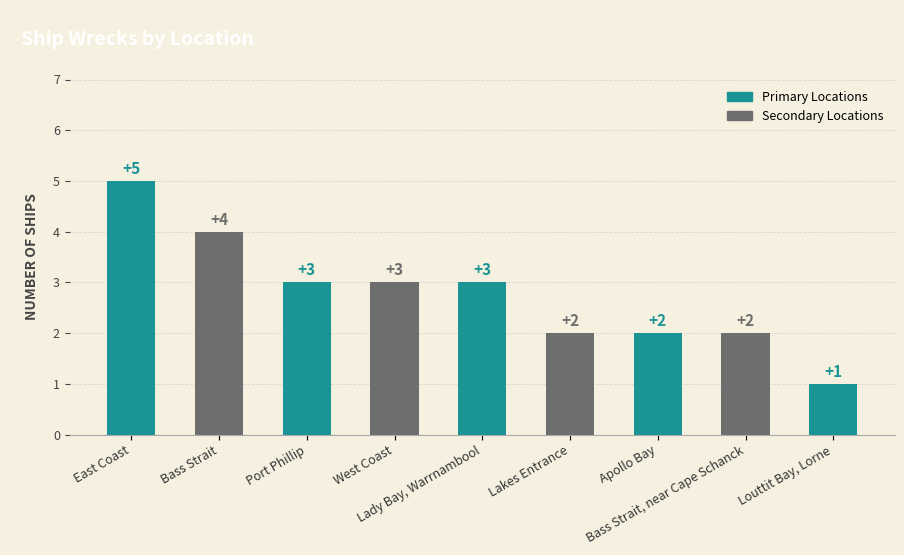

At which category does the chart reach its peak across all series?

East Coast